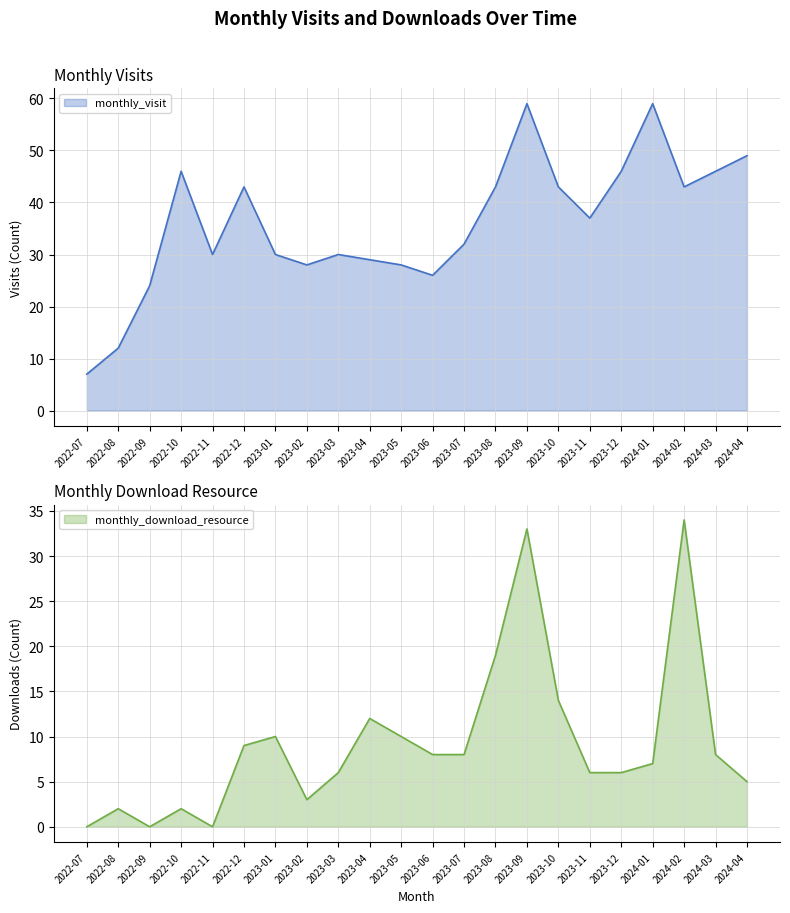

Where is the first local minimum for monthly_download_resource?

2022-09